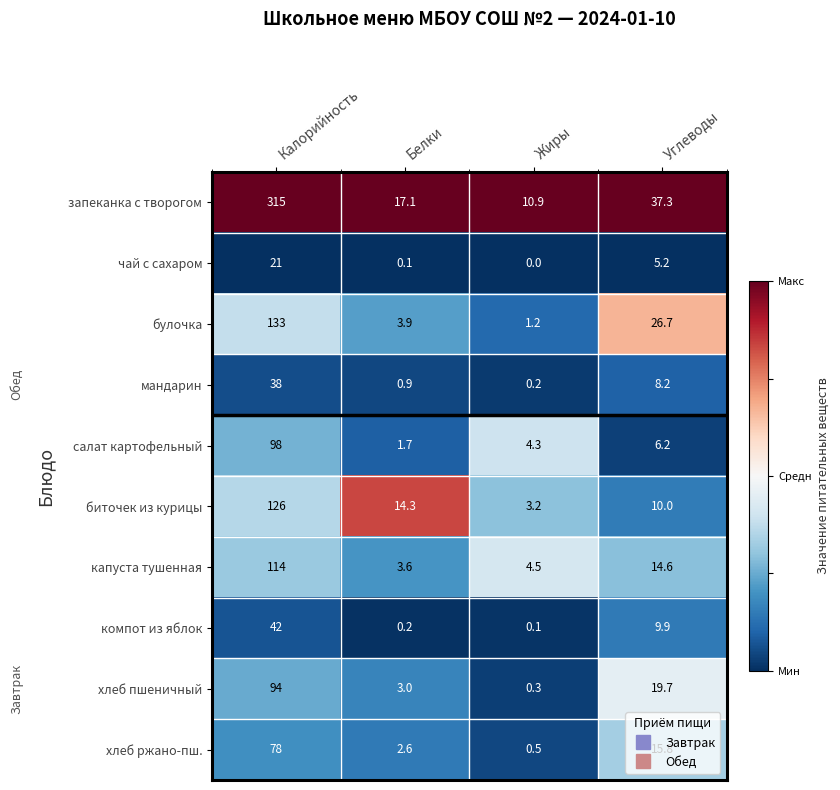

At which category is the sum across all series the highest?

Калорийность